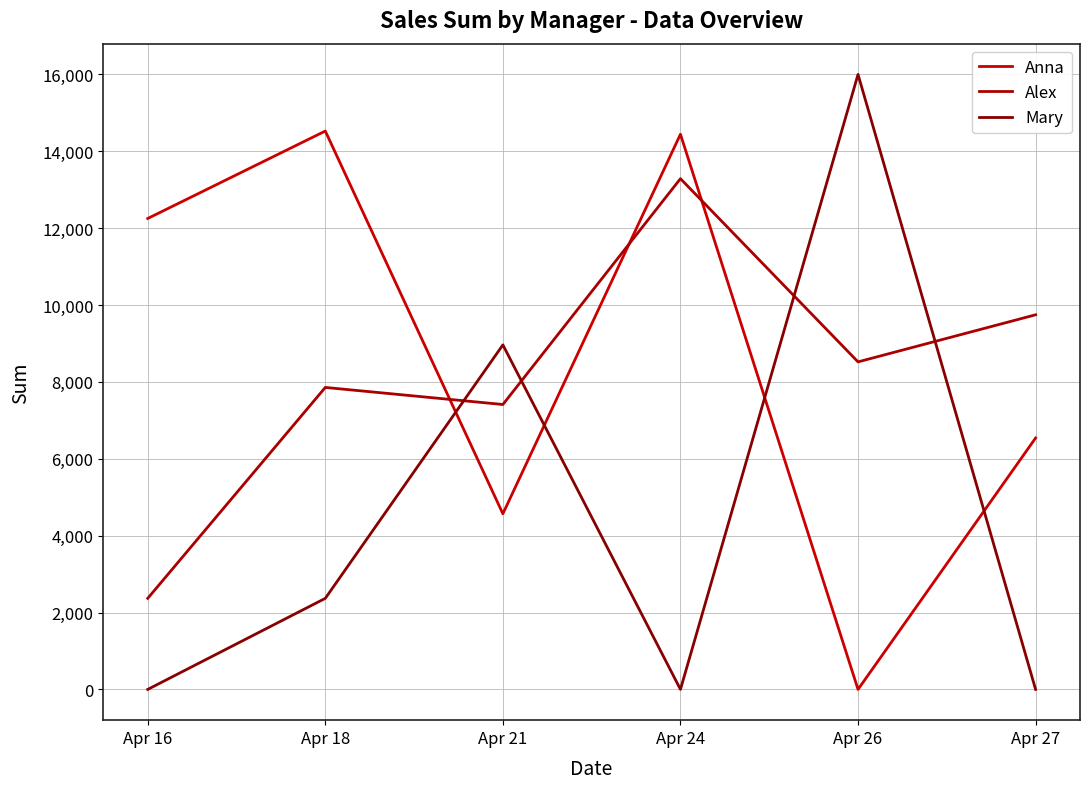

What are all the series names shown in the legend?

Anna, Alex, Mary